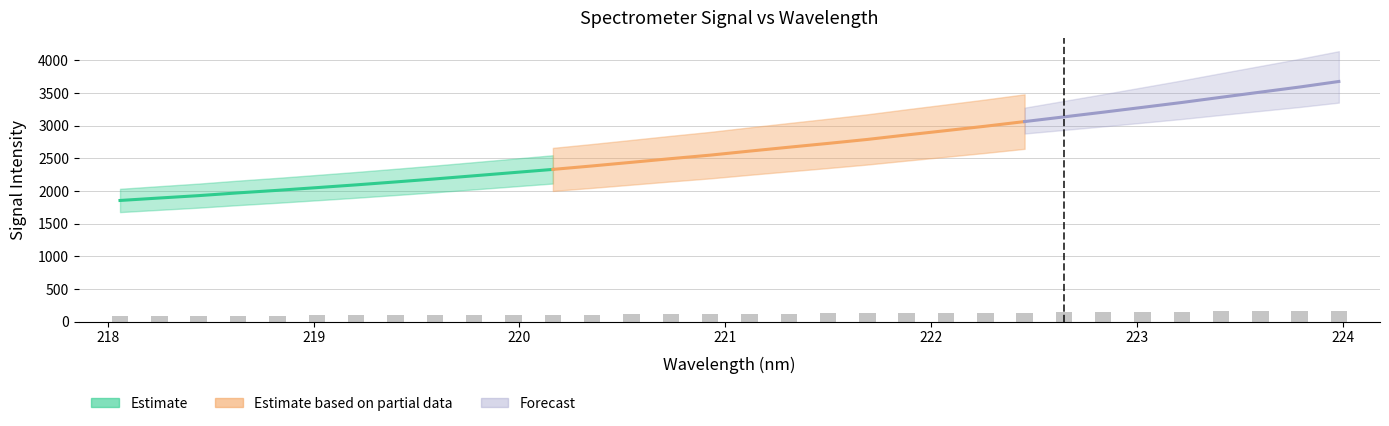

What is the difference between the maximum and minimum values?

82.0